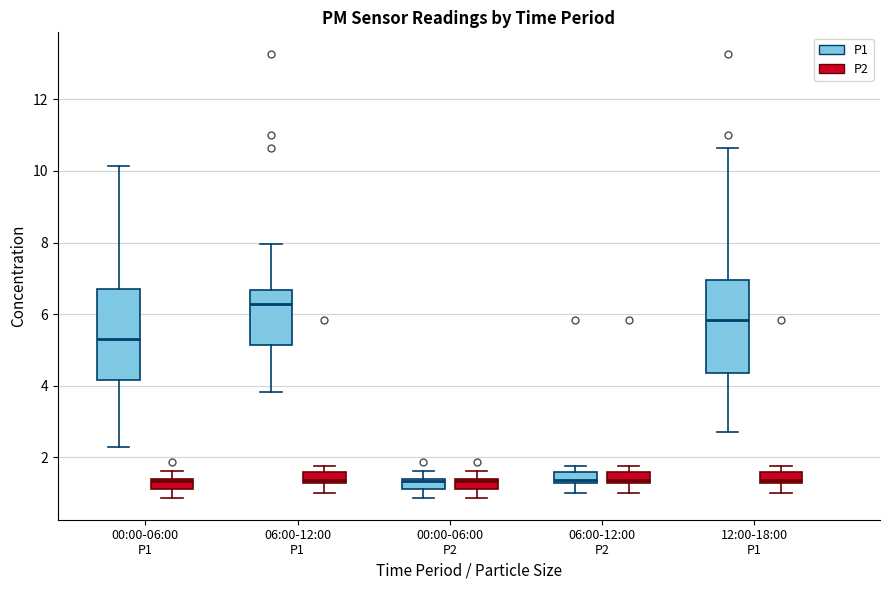

Where does the median line of the box for 06:00-12:00 P2 (P2) sit on the y-axis? The values are not printed on the chart, so give them approximately, as read against the axis.

1.4